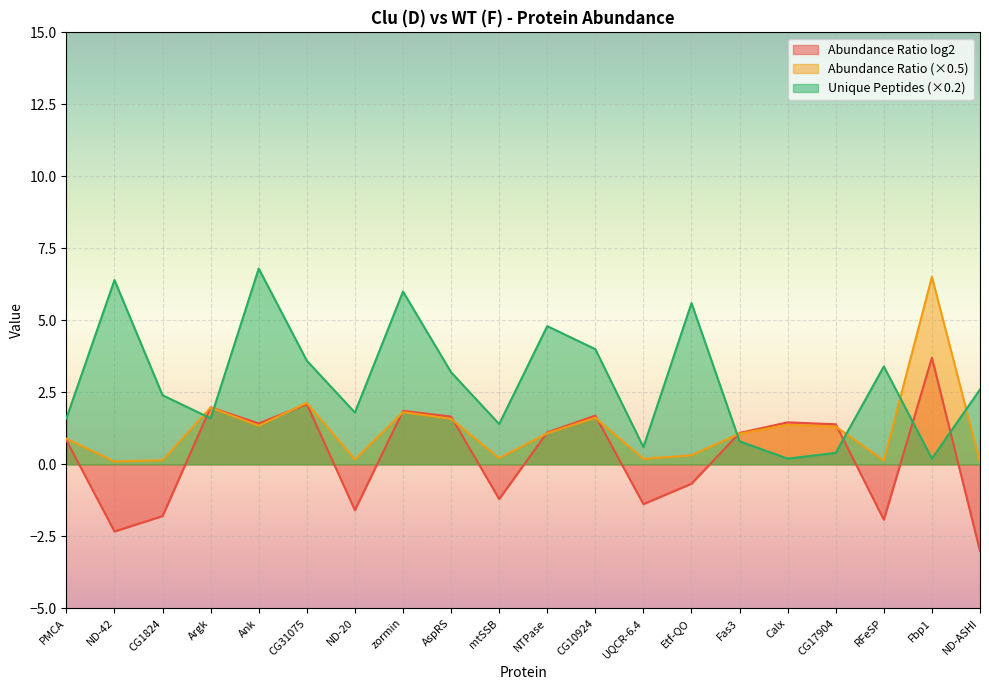

How many values in the Unique Peptides series are below 2?

9